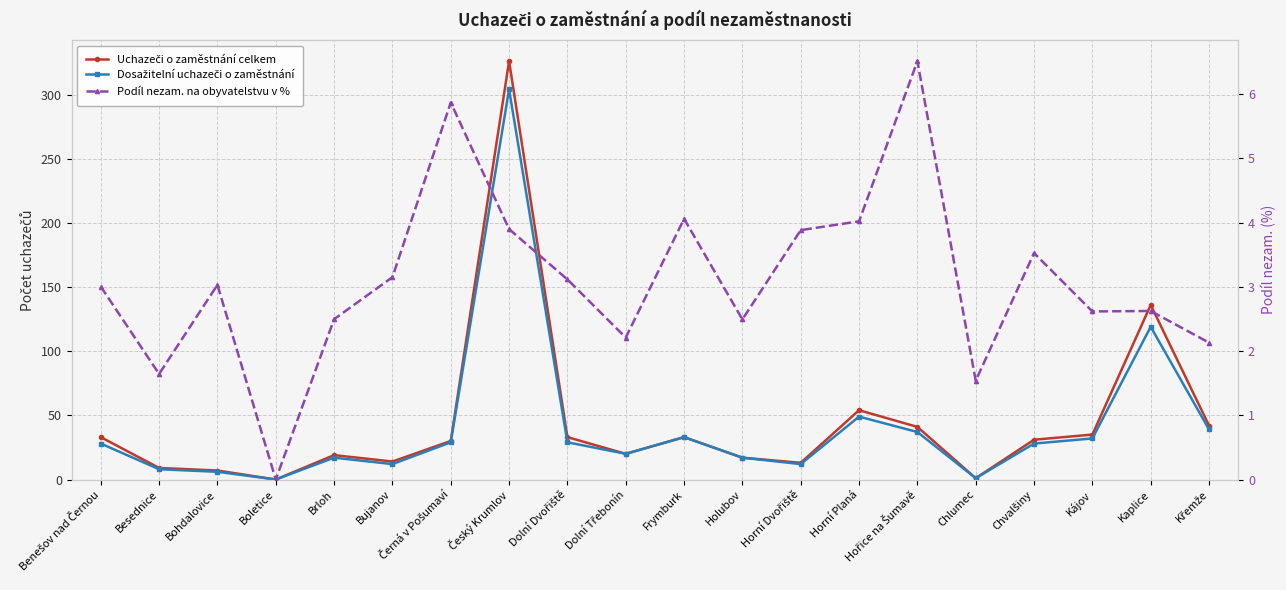

What is the approximate value of Podíl nezam. na obyvatelstvu v % at Černá v Pošumaví?

5.9